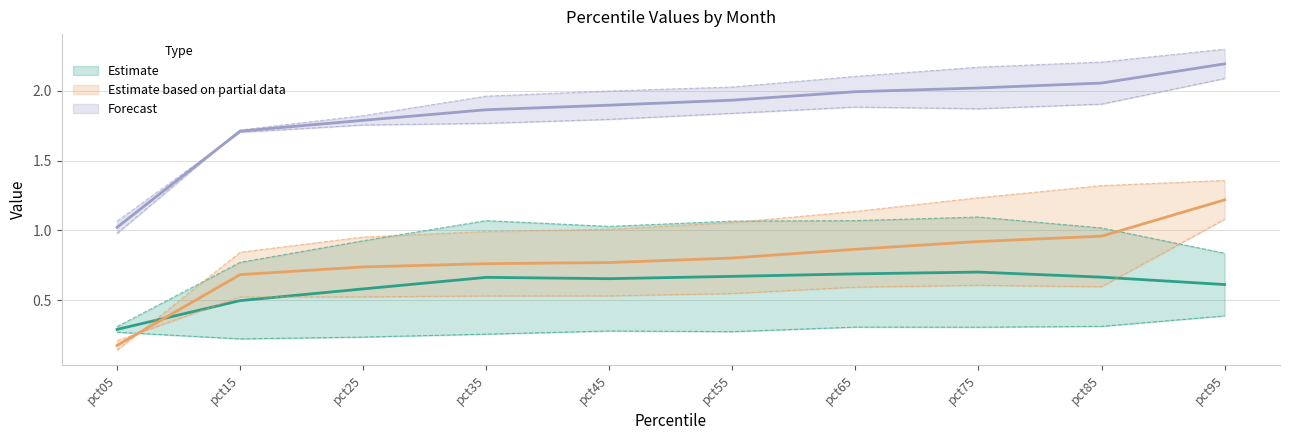

True or false: Jan has more than 1 points higher than both neighbors.

True